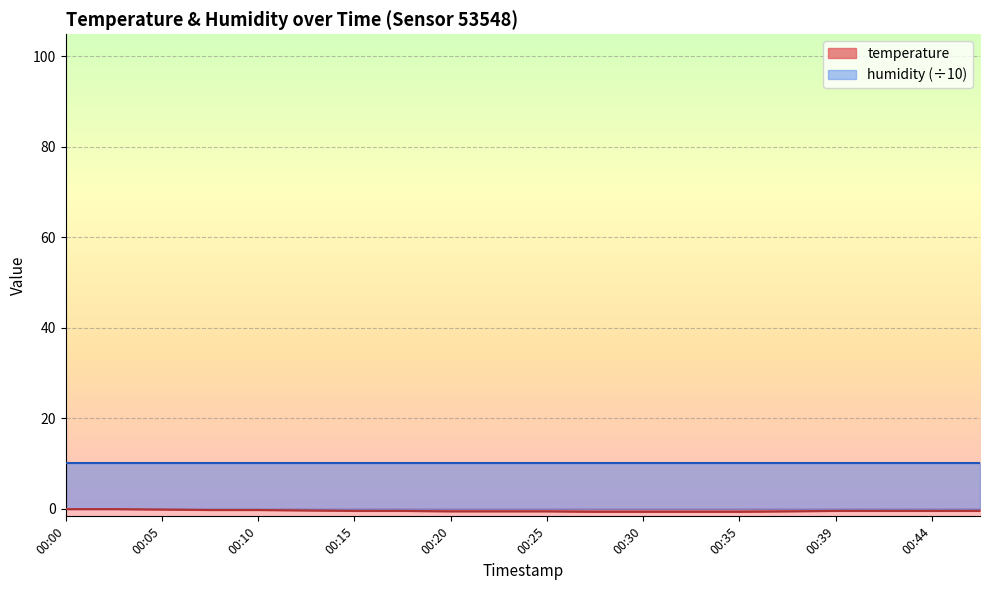

Is it true that the value at 00:08 is -0.1?

False